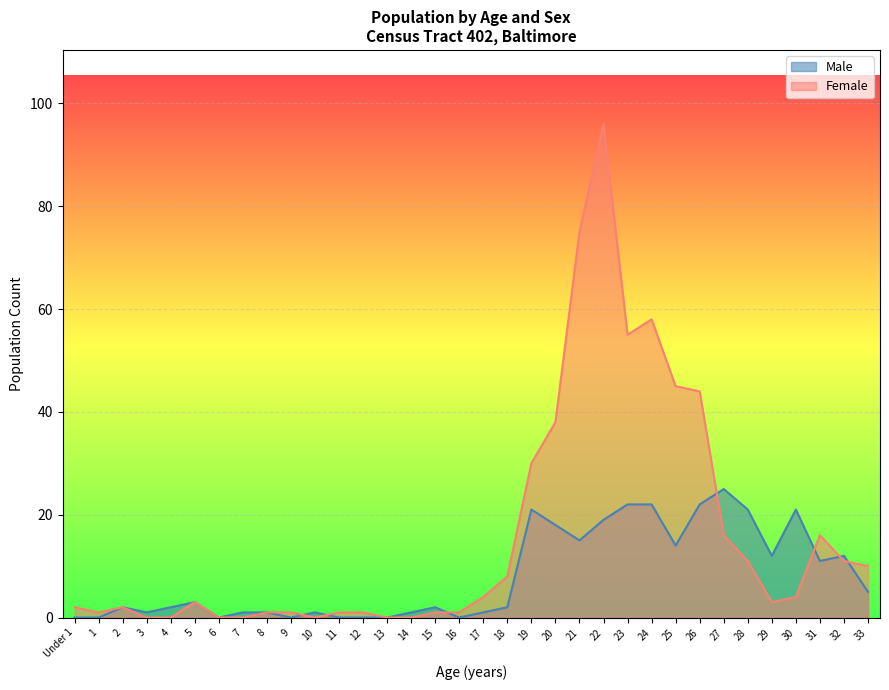

True or false: Male has more than 2 points higher than both neighbors.

True